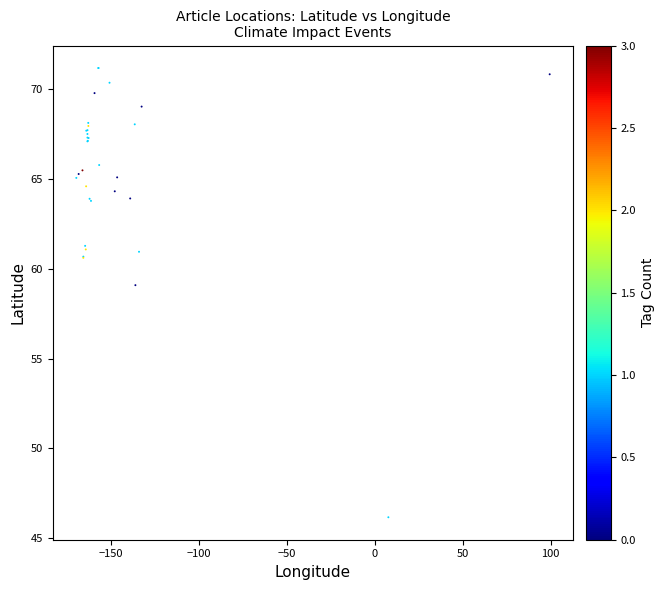

What Y value in the scatter plot is closest to 58?

59.1